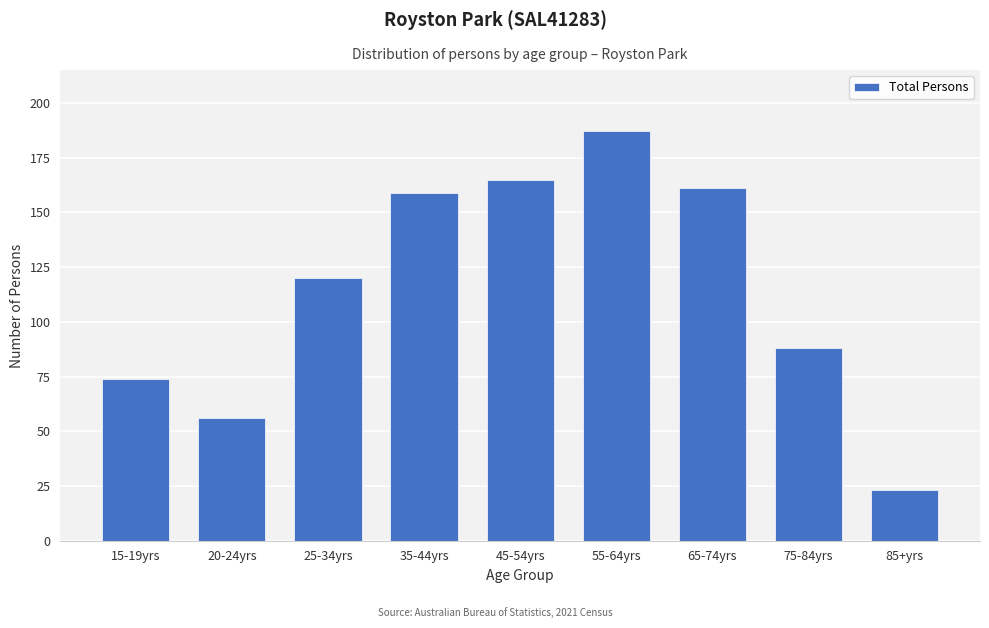

Reading left to right, what are all the values shown in this chart?

15-19yrs=74	20-24yrs=56	25-34yrs=120	35-44yrs=159	45-54yrs=165	55-64yrs=187	65-74yrs=161	75-84yrs=88	85+yrs=23